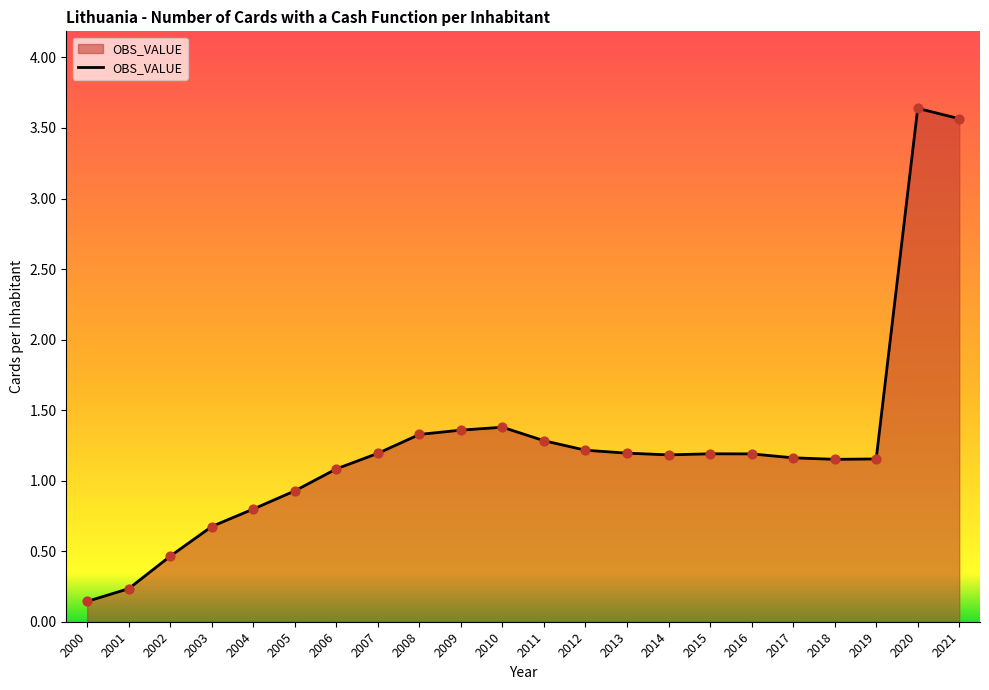

What is the change in value from 2003 to 2011?

+0.6